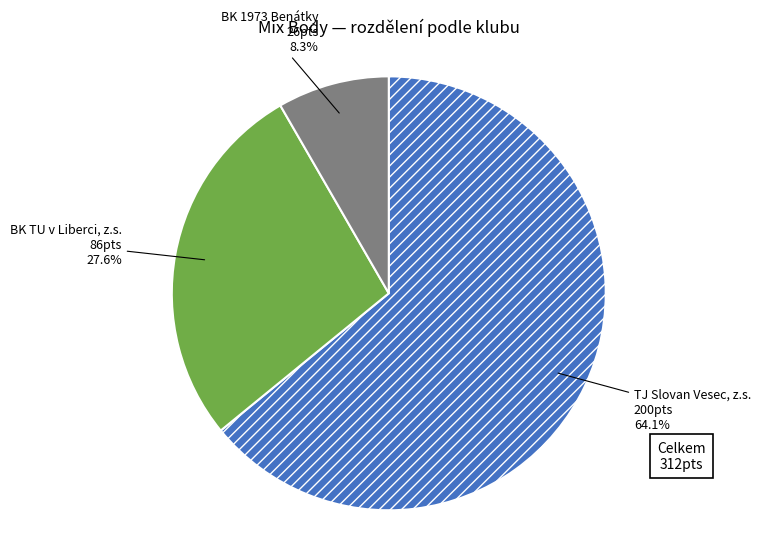

Is there any slice that represents more than half of the pie?

Yes